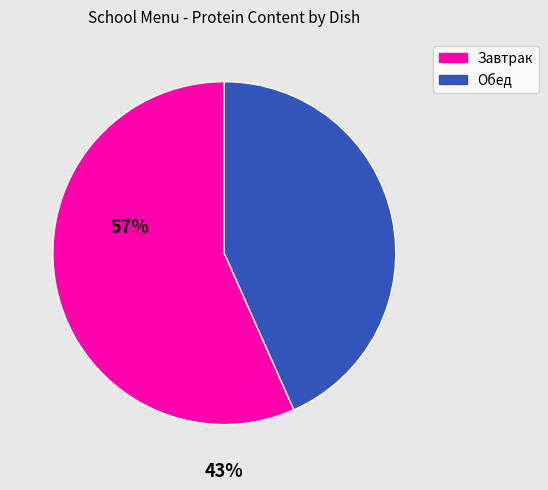

How many slices are in this pie chart?

2